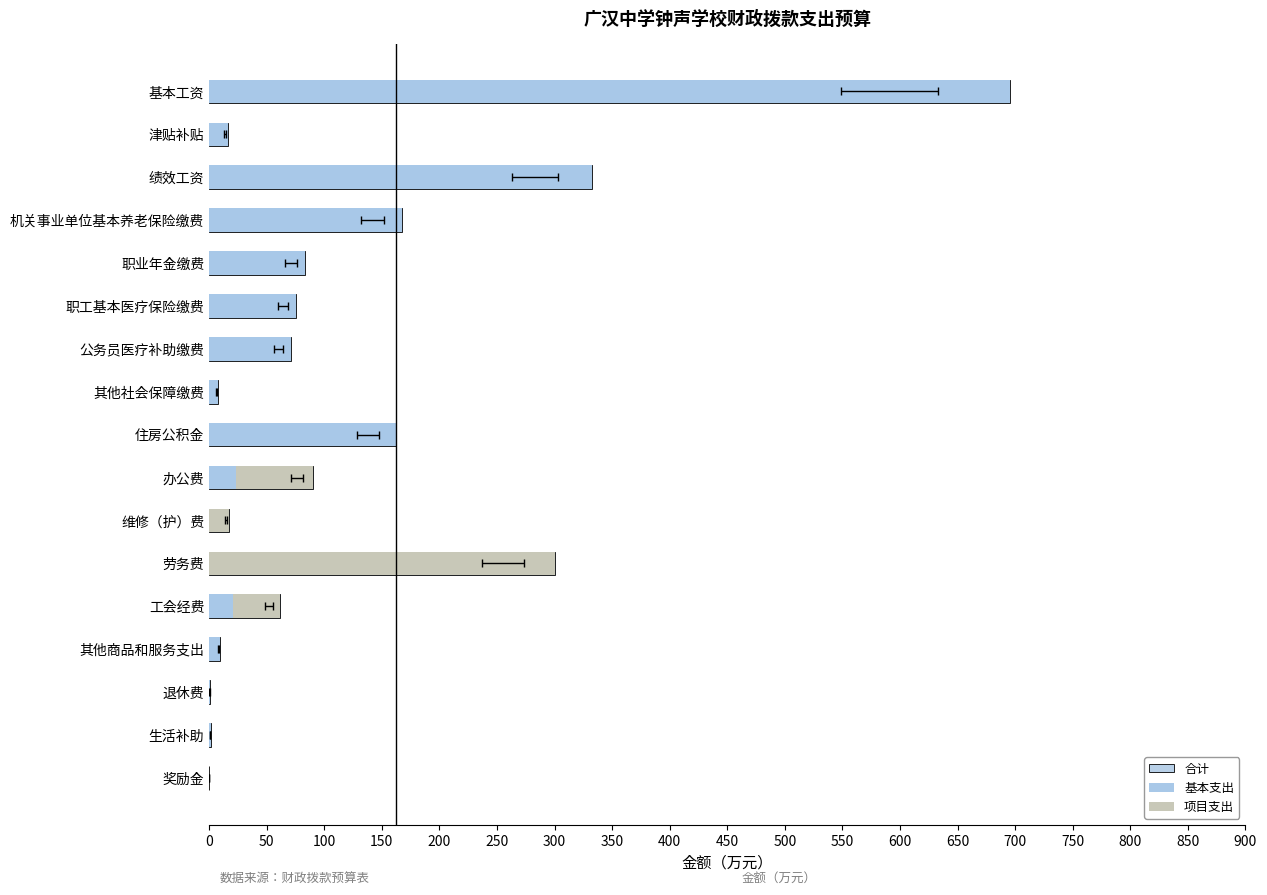

What is the sum of all 项目支出 values?

424.1